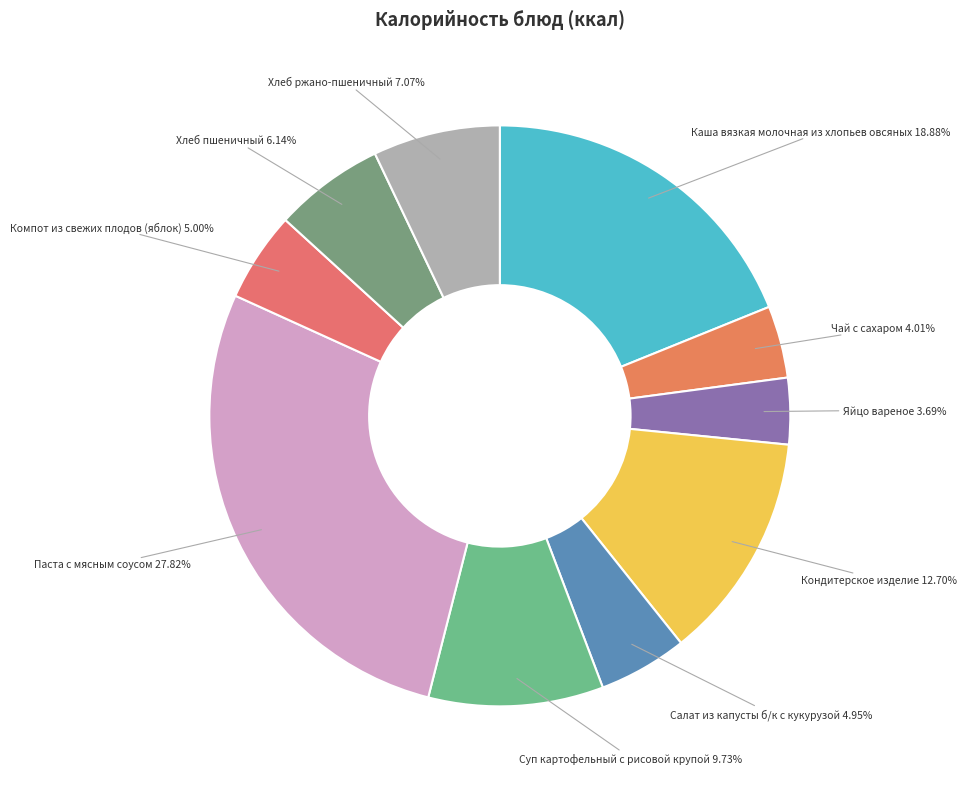

Which has a higher value, Хлеб ржано-пшеничный or Хлеб пшеничный?

Хлеб ржано-пшеничный